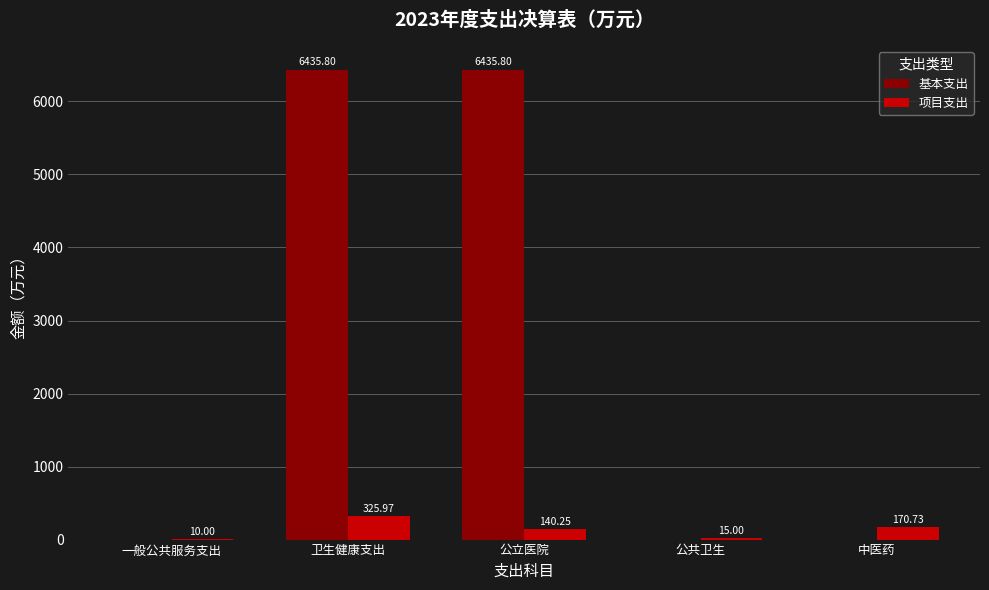

Which series changed the most between 卫生健康支出 and 公共卫生?

基本支出